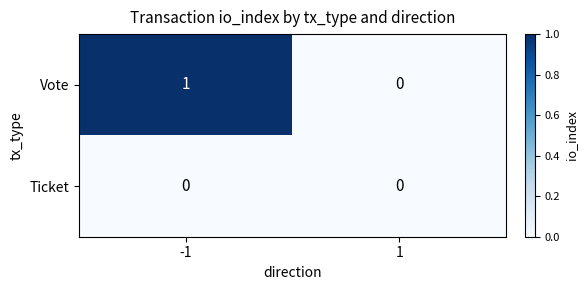

Which series has the largest range (max minus min)?

Vote